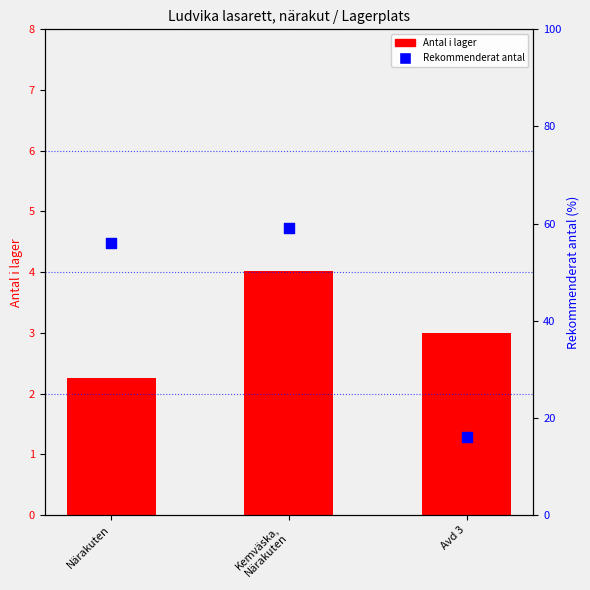

What is the total value across all series at Avd 3?

19.0